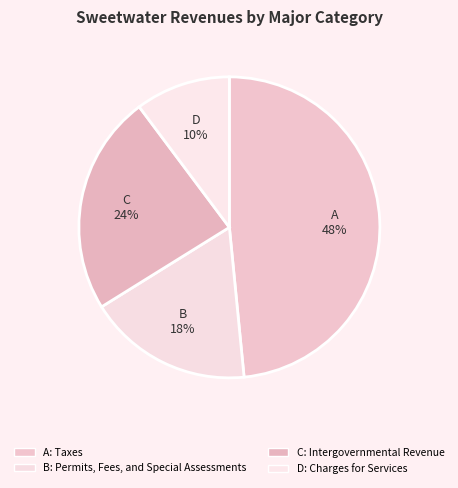

Count the number of slices in the pie.

4